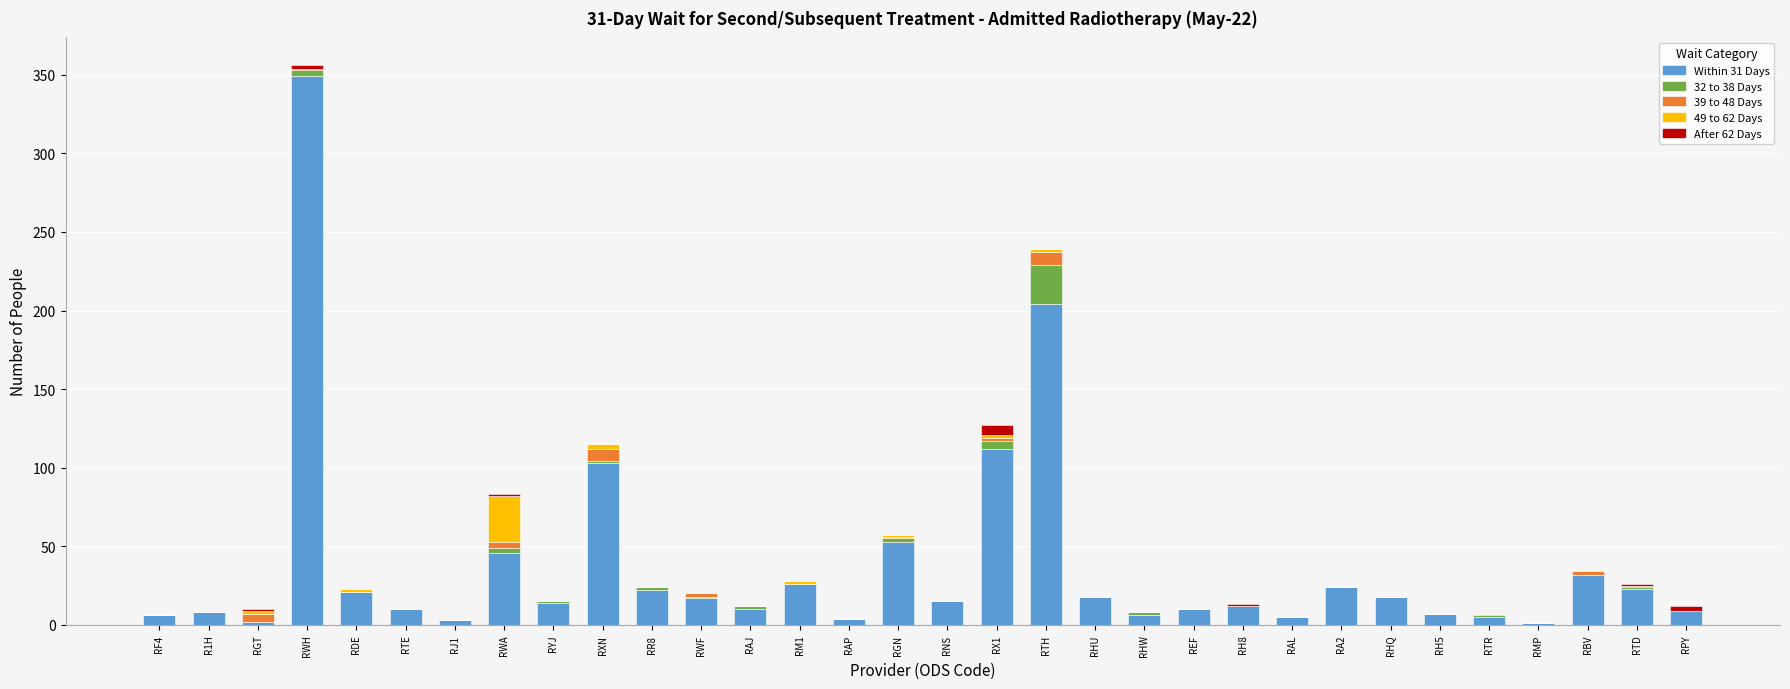

At which category is the sum across all series the highest?

RWH